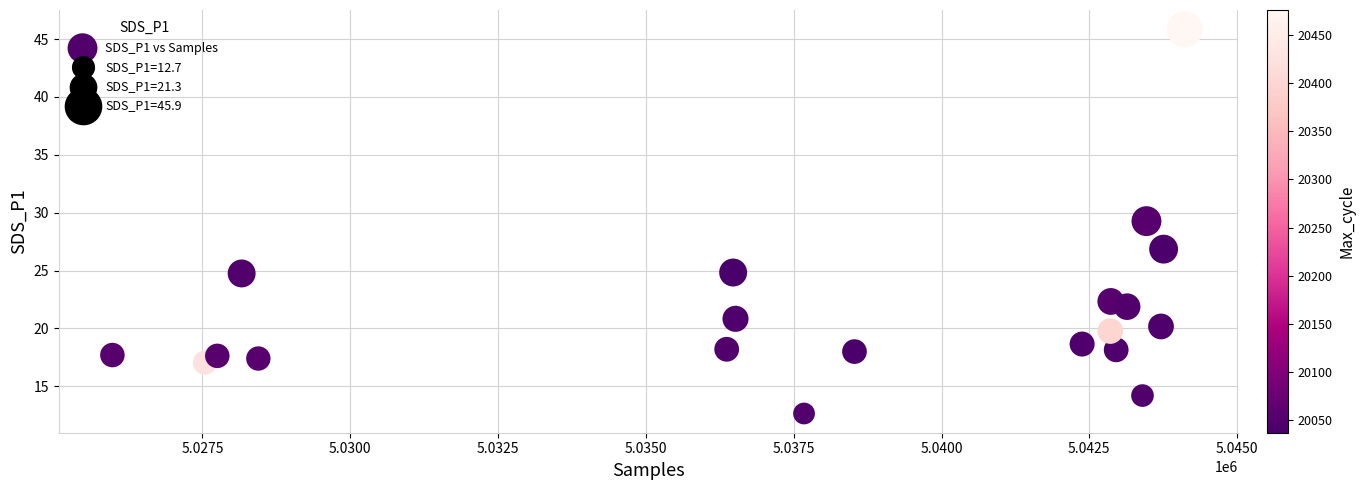

What is the range of X values (max minus min)?

18136.0